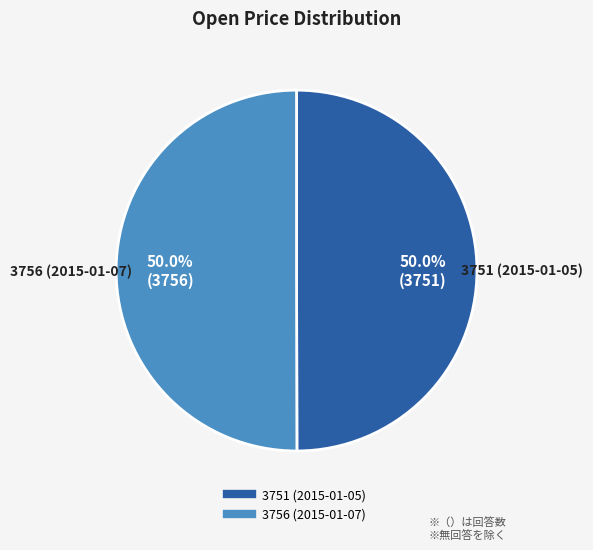

Approximately how many times larger is the value at 3756 (2015-01-07) compared to 3751 (2015-01-05)?

1.0